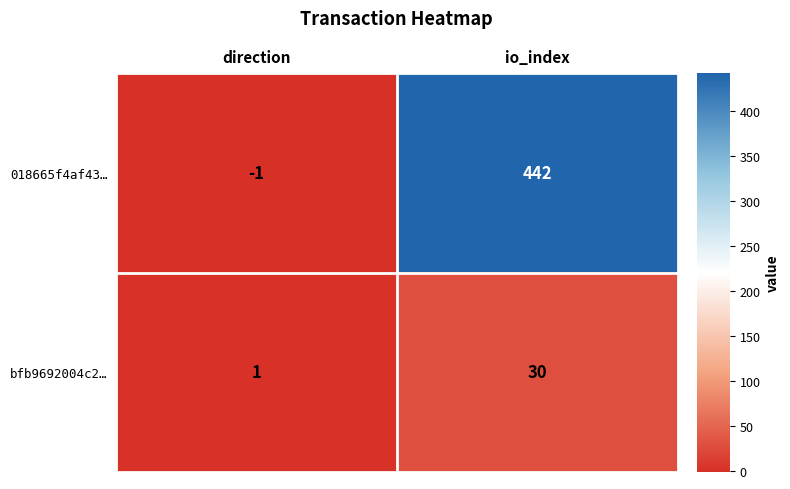

List the labels in order of bfb9692004c2… value, largest first.

io_index, direction